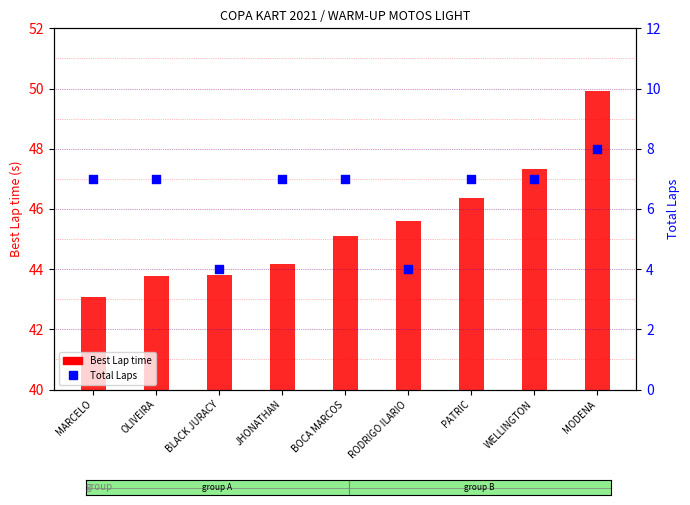

Which series has the largest Y range (max minus min)?

Best Lap time